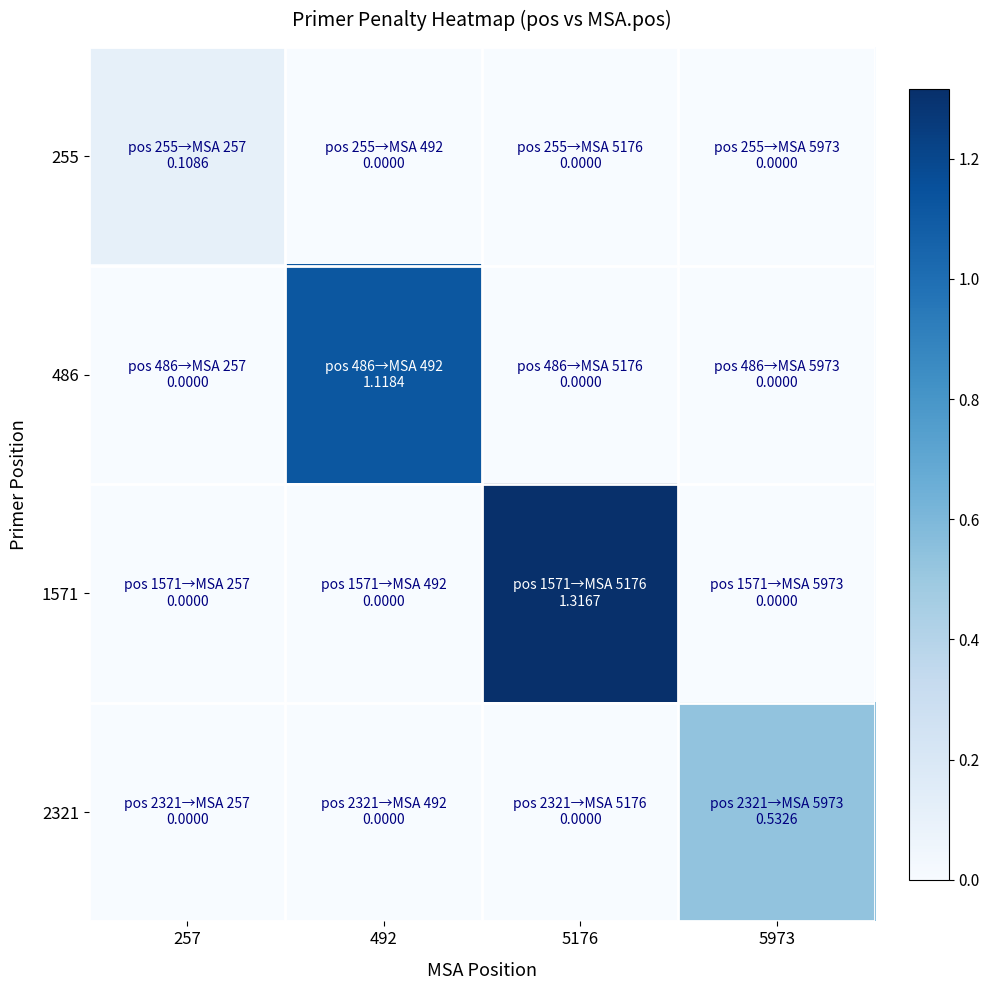

List the series in order of their overall mean, lowest first.

255, 2321, 486, 1571